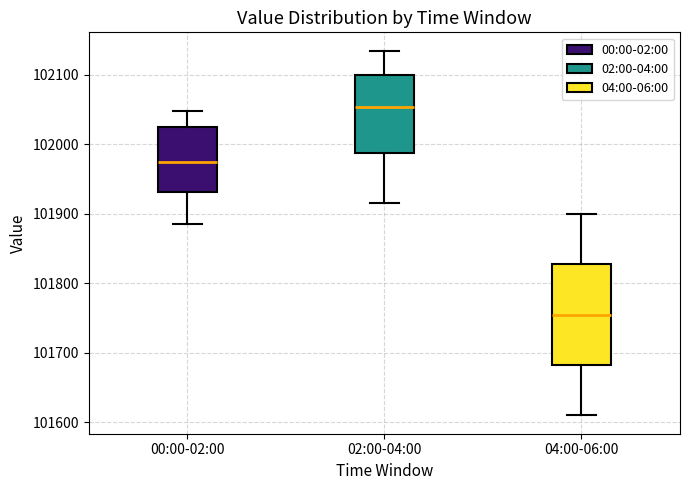

Where does the lower whisker of the box for 02:00-04:00 end on the y-axis? The values are not printed on the chart, so give them approximately, as read against the axis.

101920